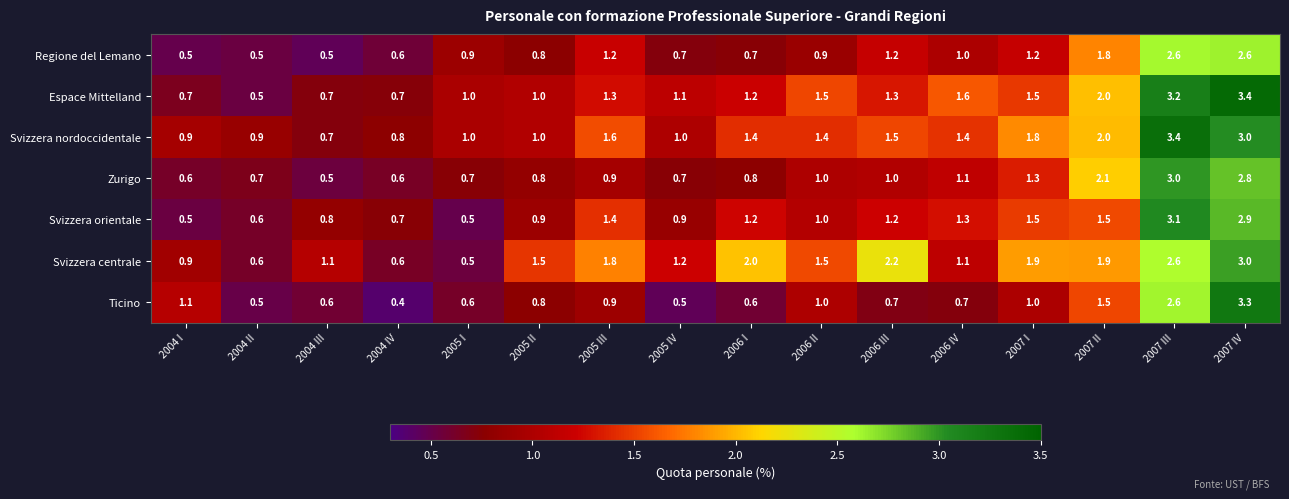

The value of Svizzera orientale at 2006 III is 1.2. True or false?

True